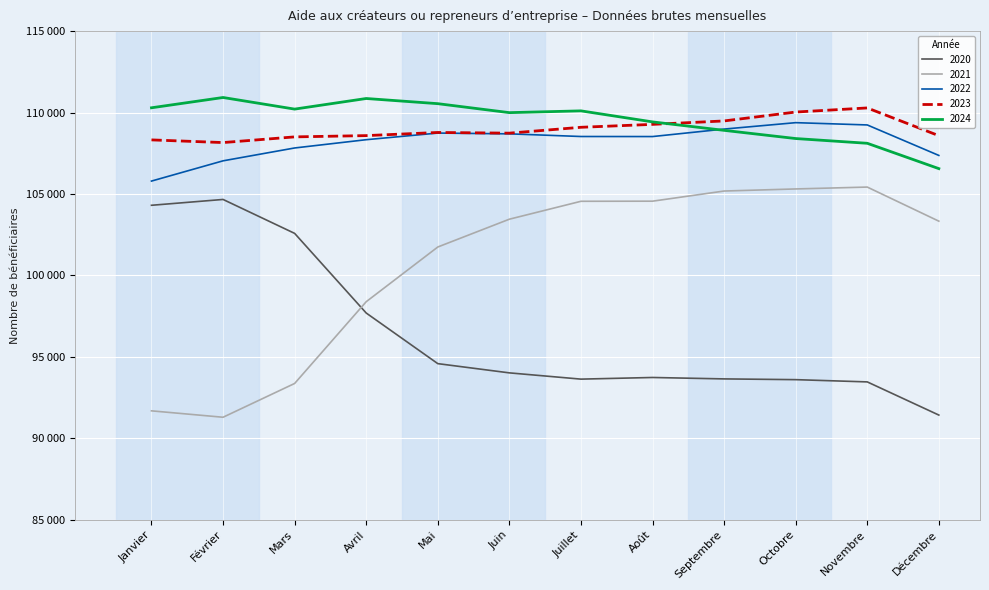

Rank the categories by 2022 value from lowest to highest.

Janvier, Février, Décembre, Mars, Avril, Août, Juillet, Juin, Mai, Septembre, Novembre, Octobre